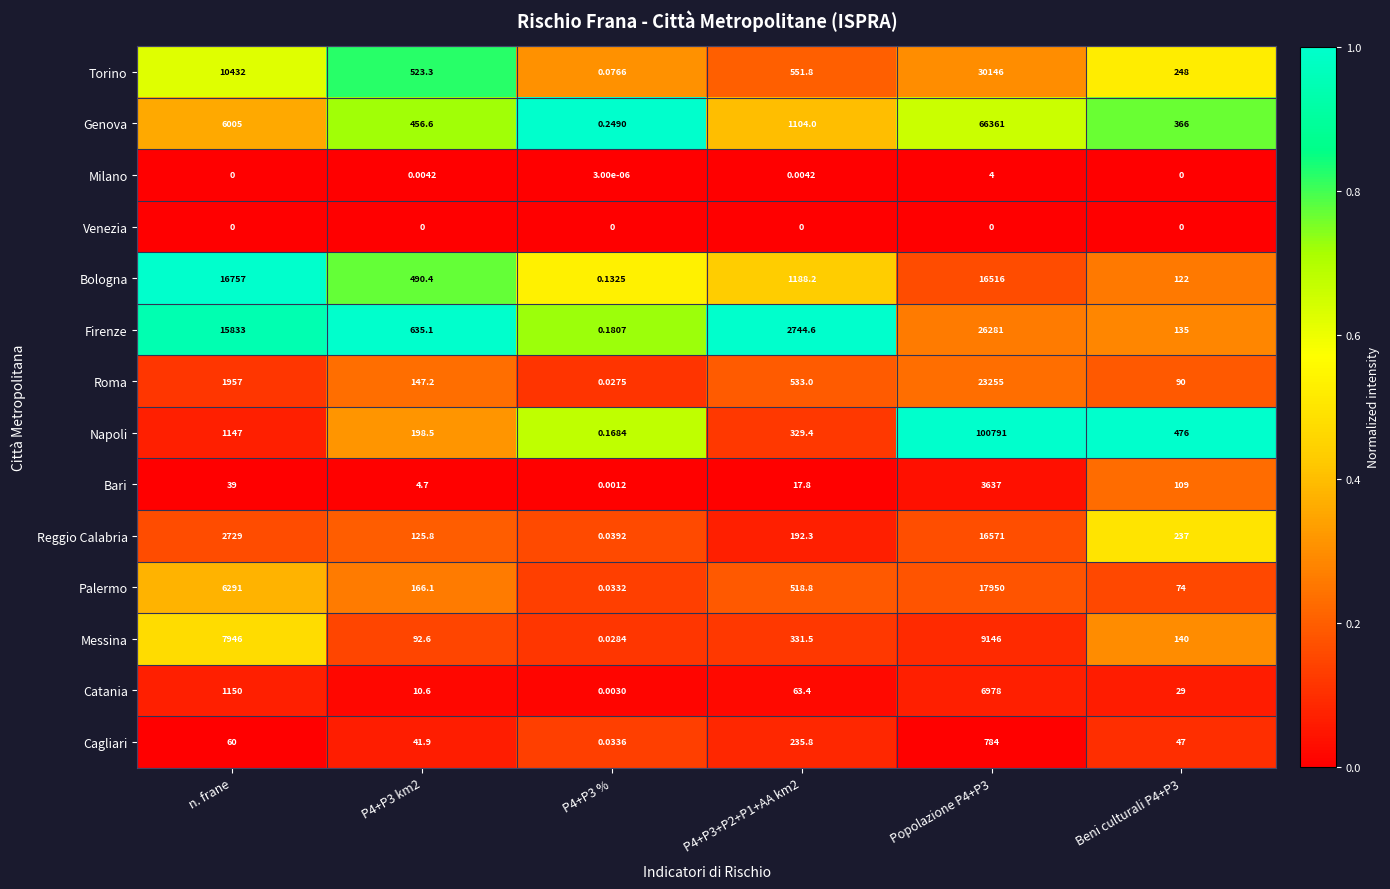

Which series has the widest spread of values?

Napoli